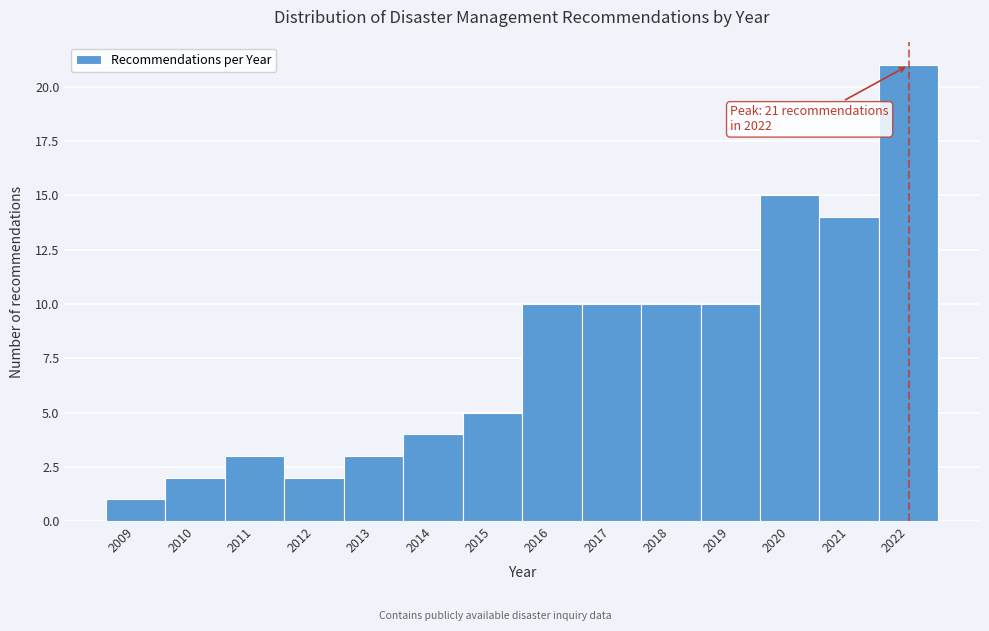

Reading right to left, extract all data points from this chart.

2022=21	2021=14	2020=15	2019=10	2018=10	2017=10	2016=10	2015=5	2014=4	2013=3	2012=2	2011=3	2010=2	2009=1